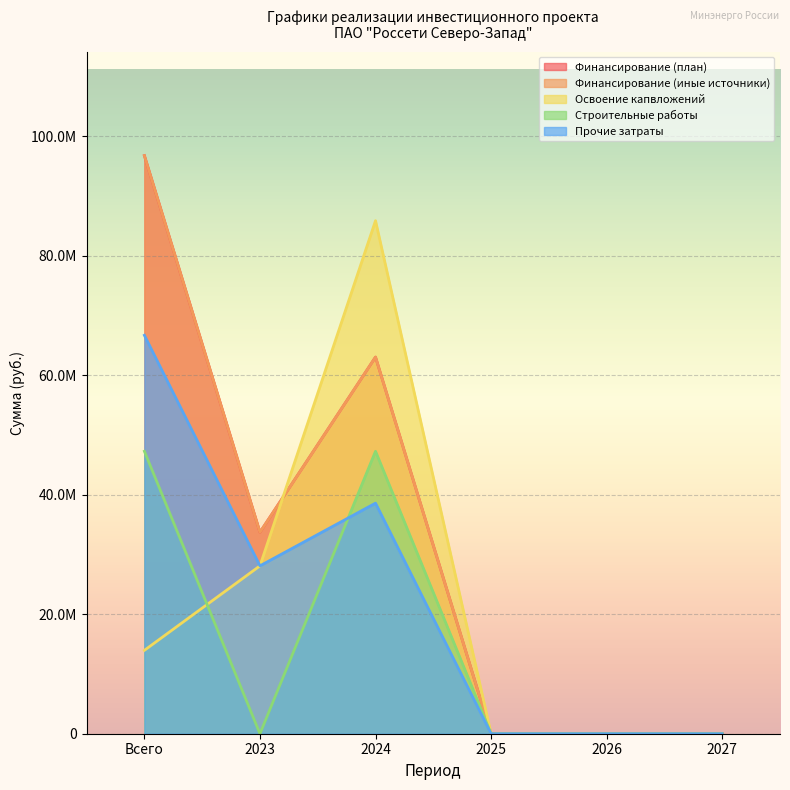

What position from the left is 2023?

2